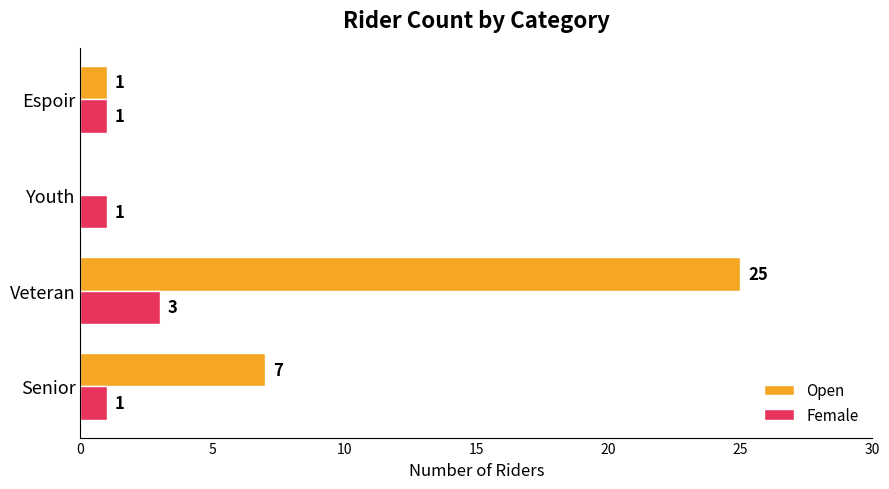

At which category does the chart reach its peak across all series?

Veteran